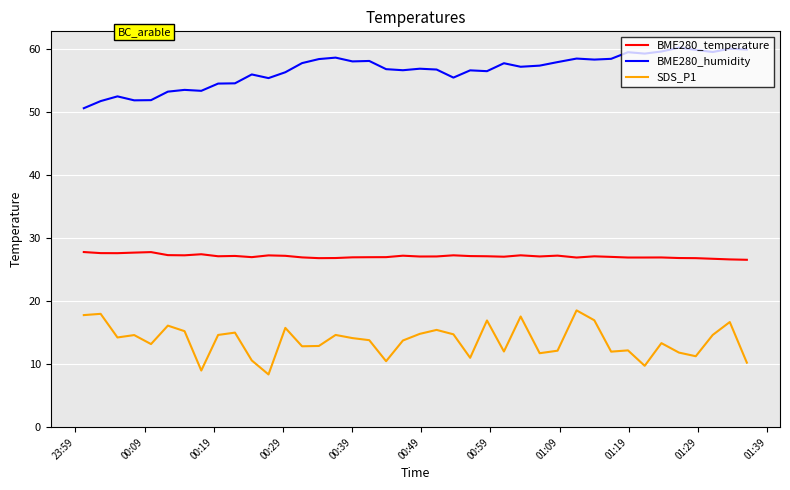

List the series in order of their peak value, highest first.

BME280_humidity, BME280_temperature, SDS_P1